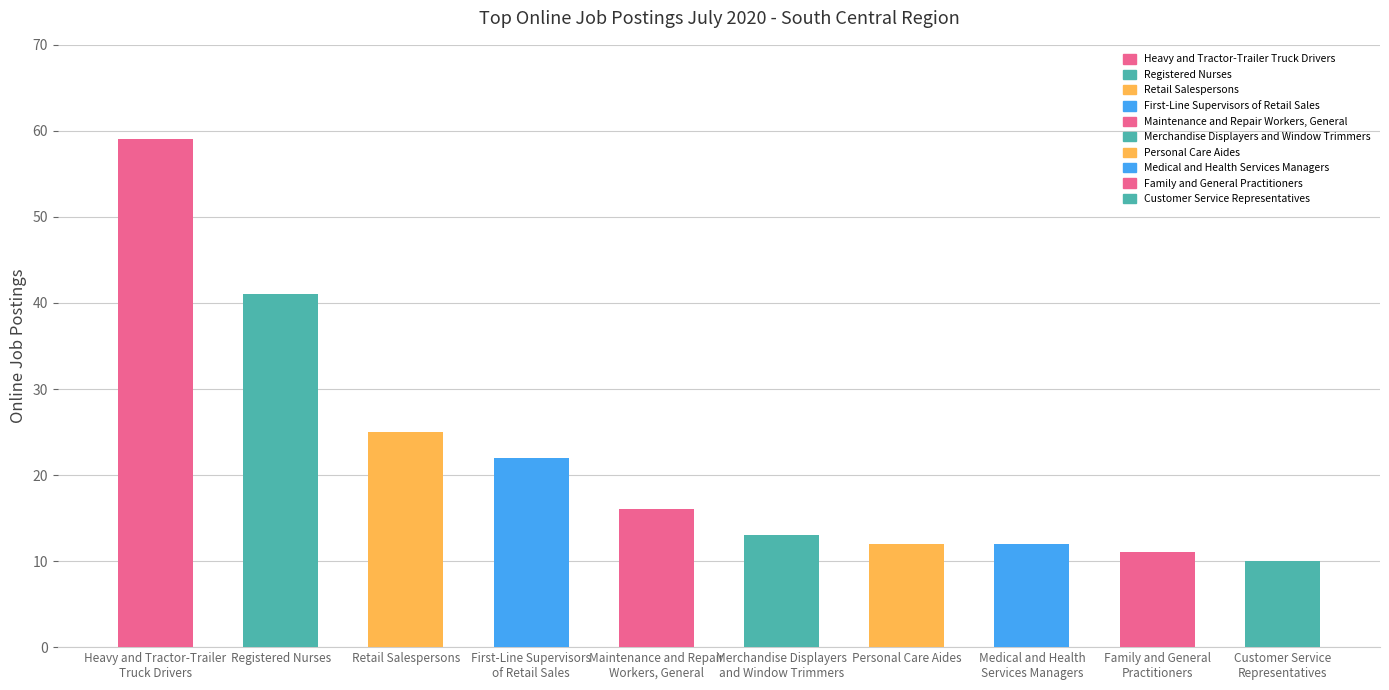

What is the approximate value at Maintenance and Repair
Workers, General?

16